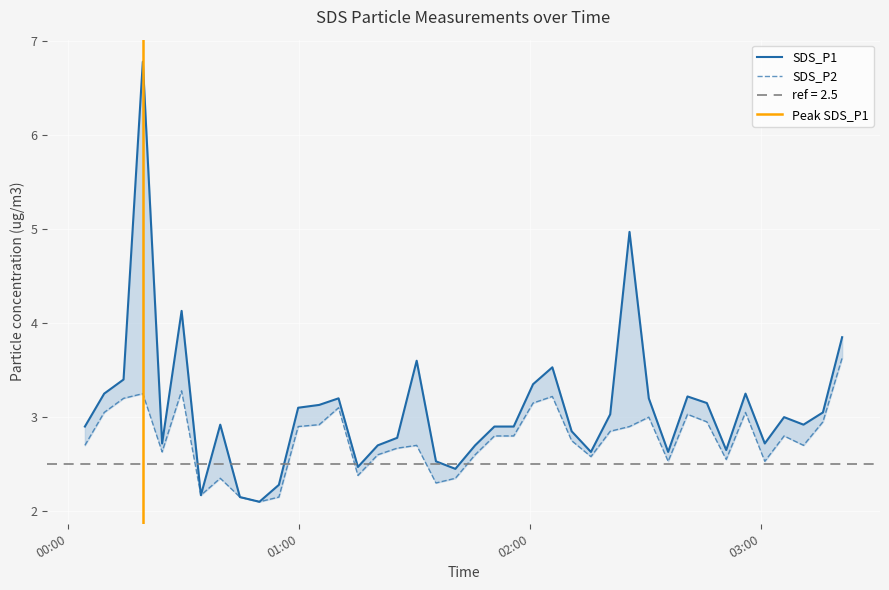

What is the label of the 13th point from the left?

2023/07/10 01:05:12